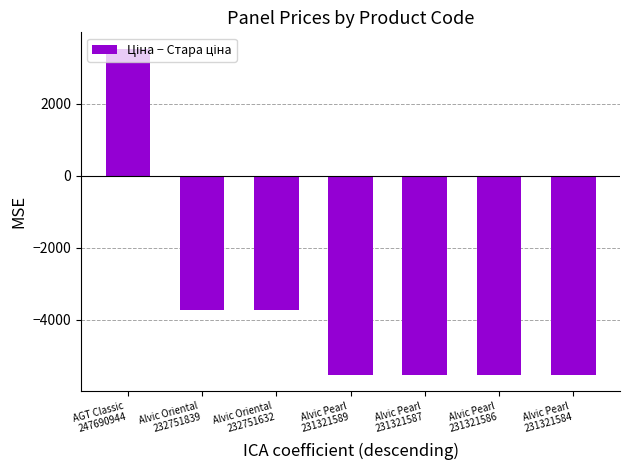

What is the label of the 3rd bar from the right?

Alvic Pearl
231321587